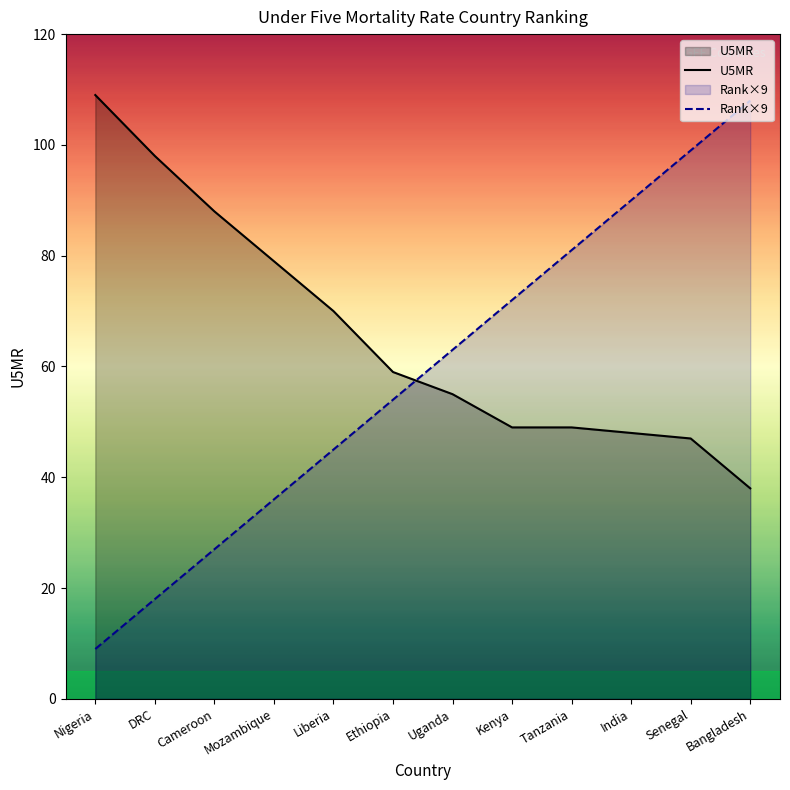

How many data points in Rank are above 63?

5